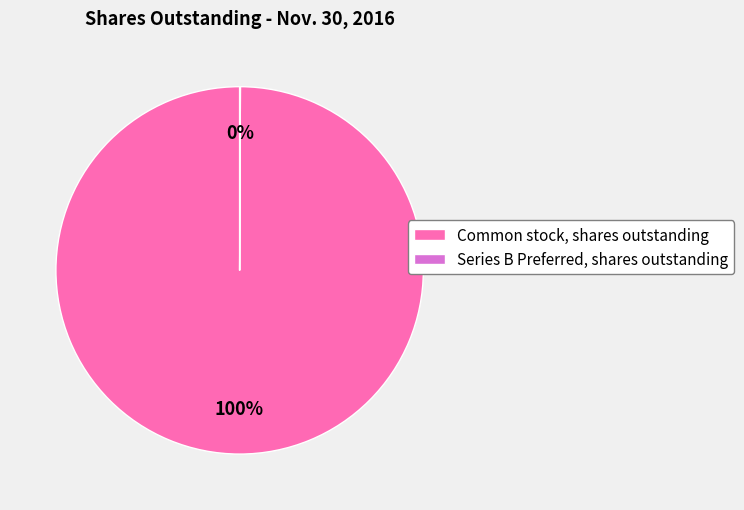

Which category has the biggest portion of the pie?

Common stock, shares outstanding